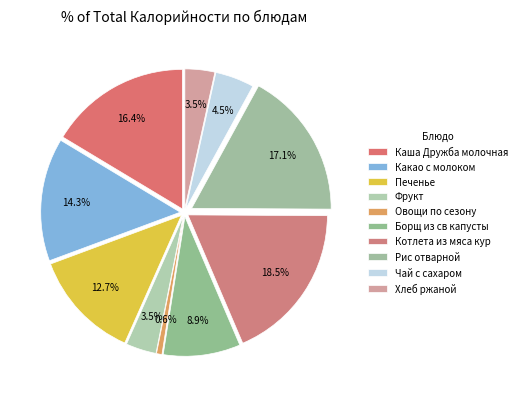

The Борщ из св капусты slice represents 14% of the pie. True or false?

False